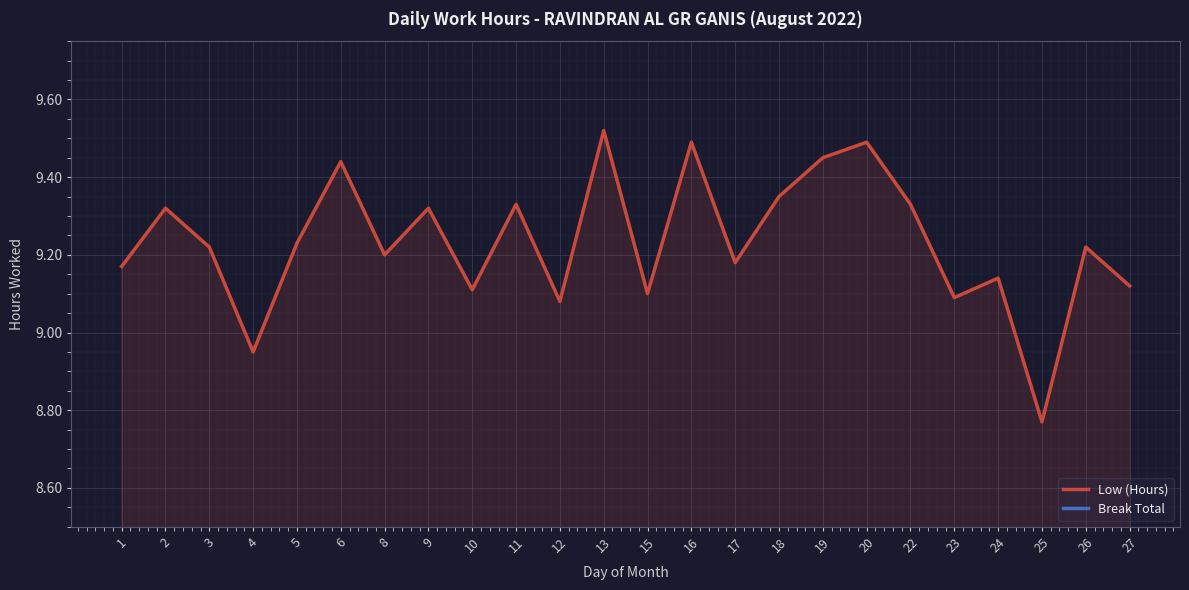

True or false: Break Total has more than 0 interior local peaks.

False